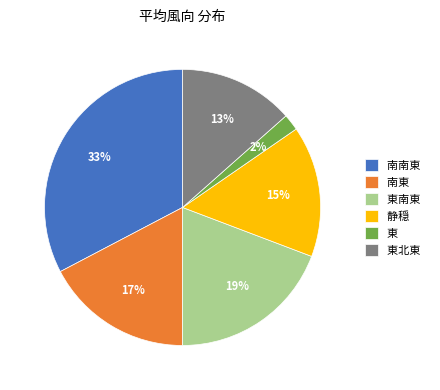

To the nearest percent, what is the average slice percentage?

17%